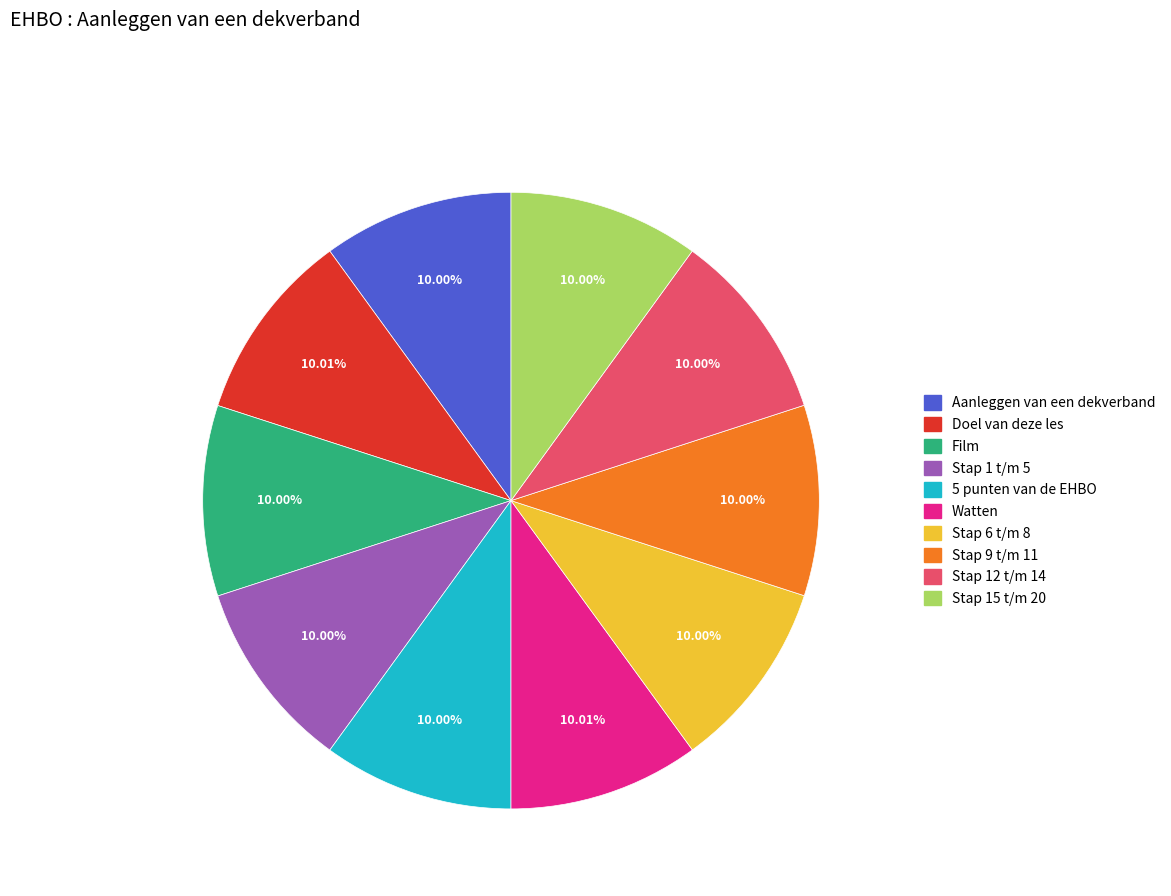

To the nearest percent, what percentage of the pie is Stap 15 t/m 20?

10%